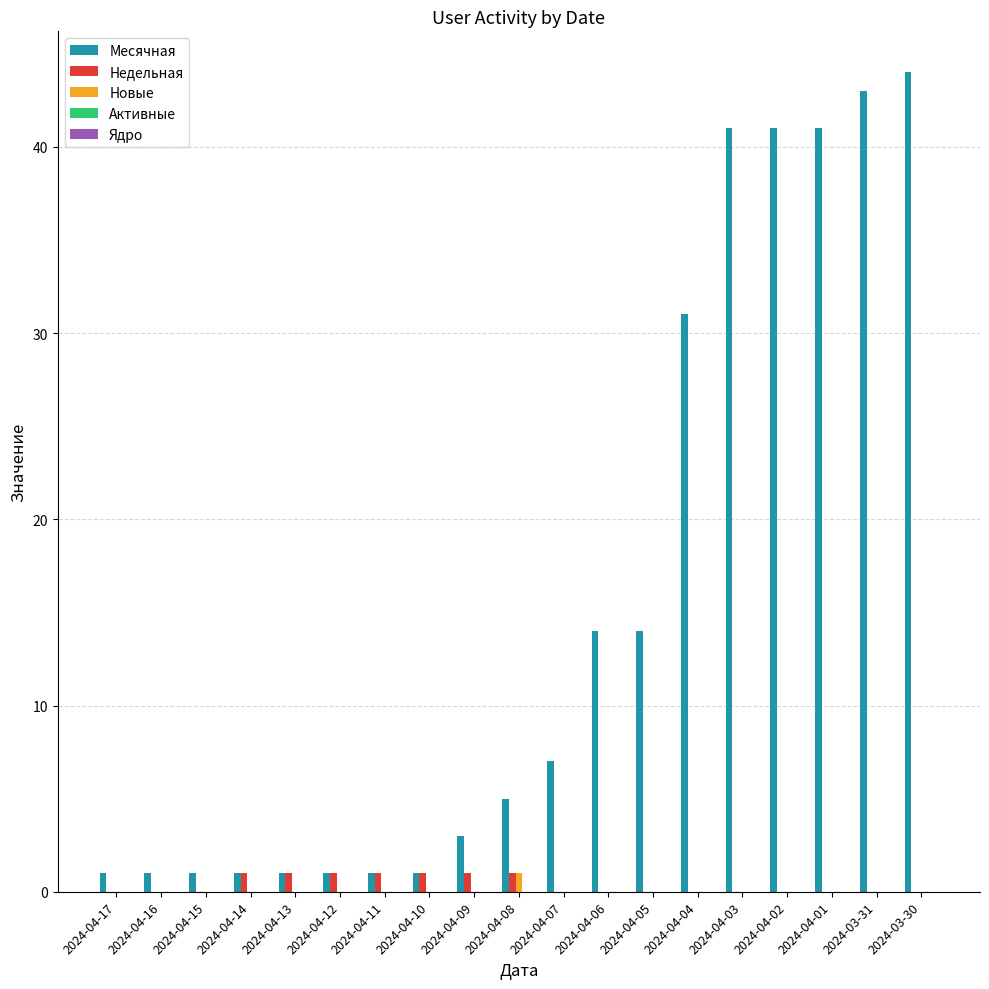

What is the maximum value for Недельная?

1